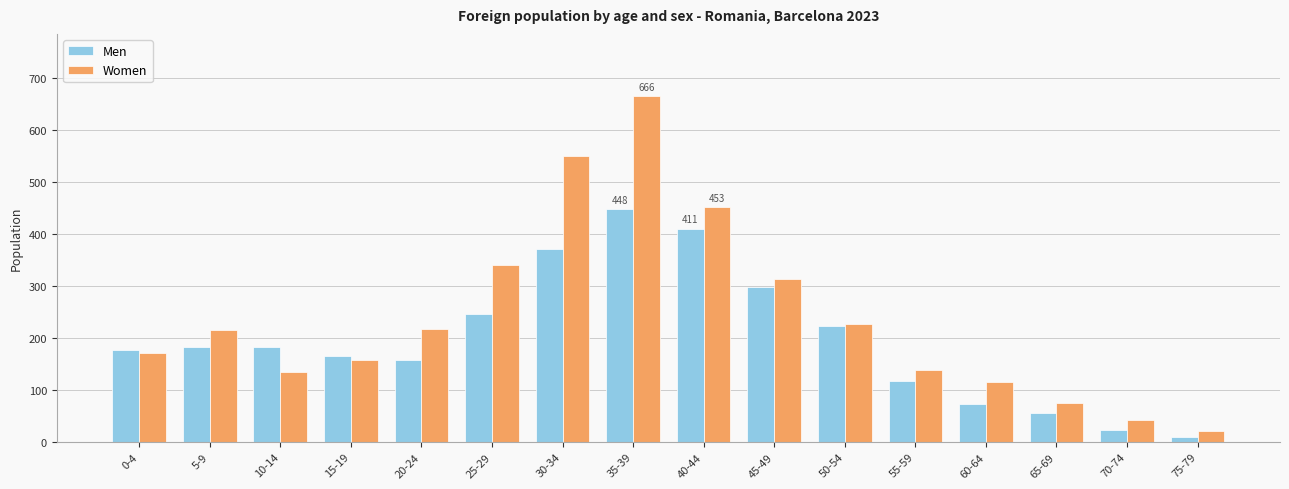

Rank the series at 20-24 from lowest to highest value.

Men, Women